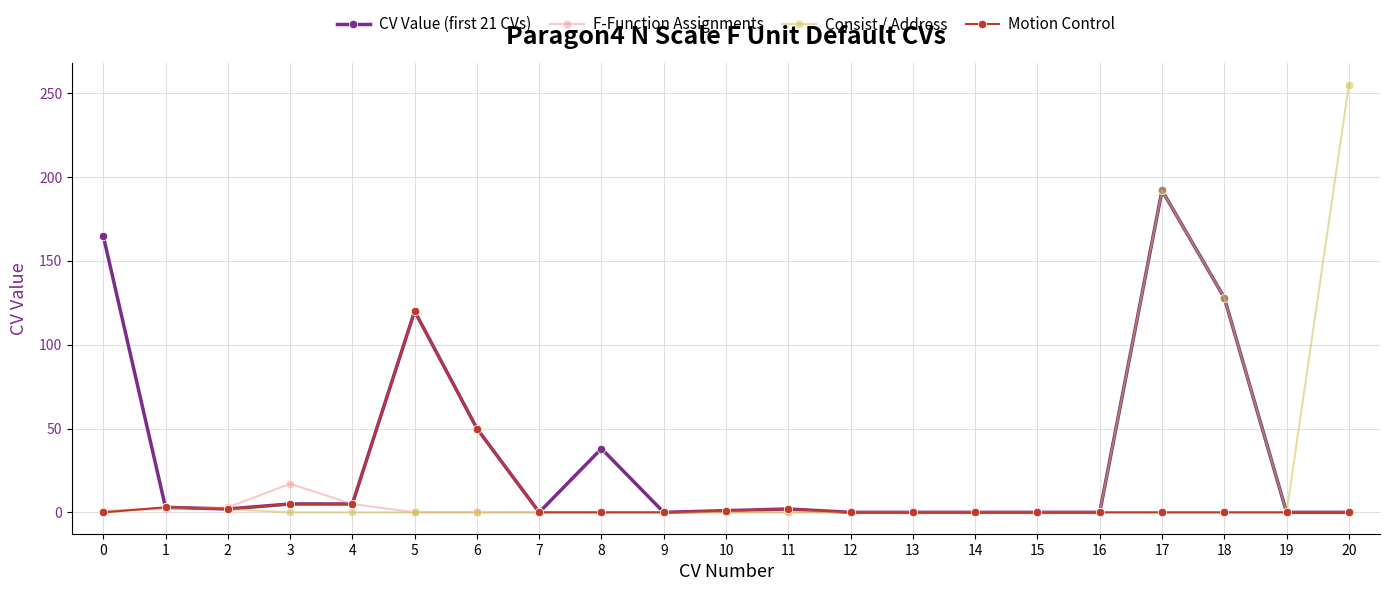

True or false: Consist / Address and F-Function Assignments cross at least once.

True